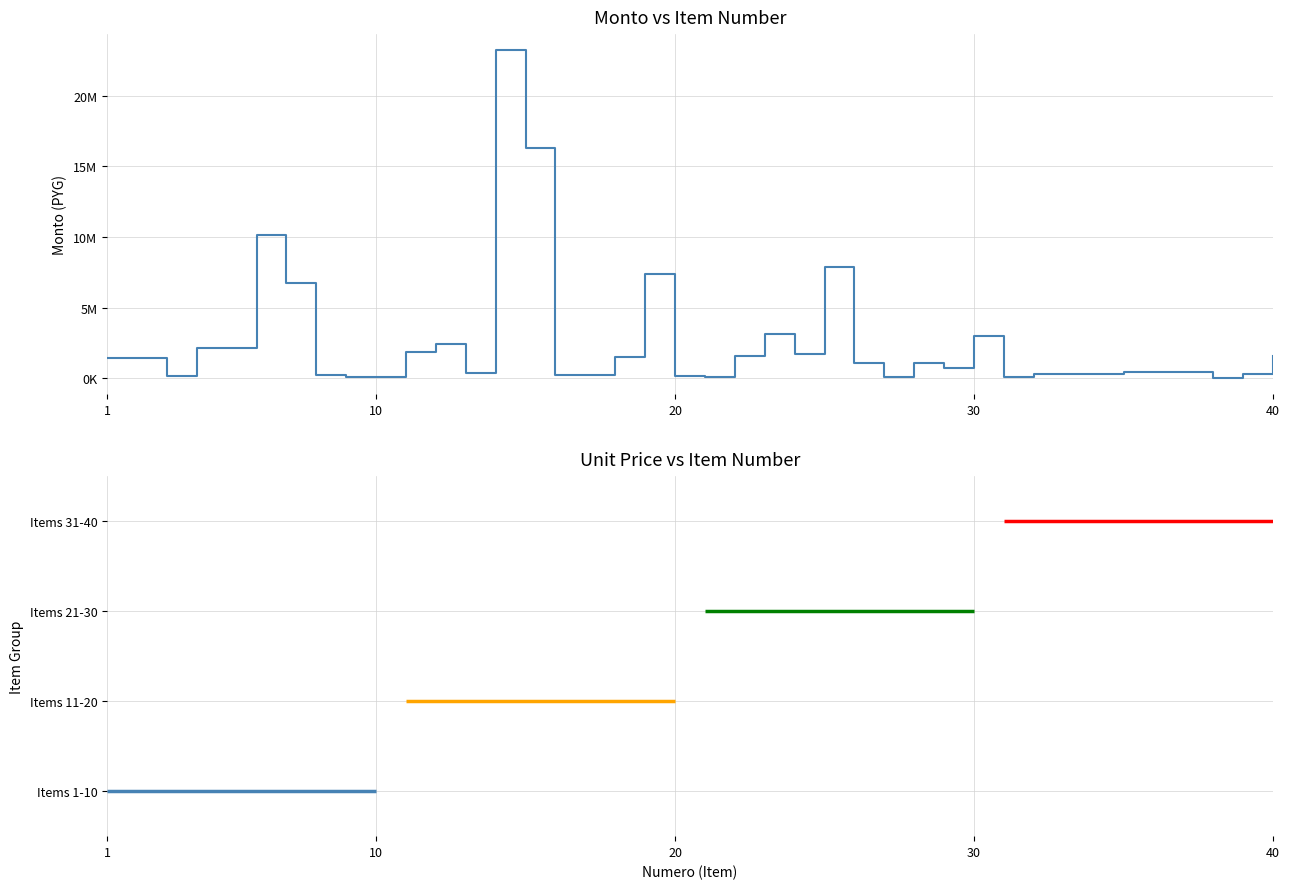

What is the value of the 37th point from the left?

472500